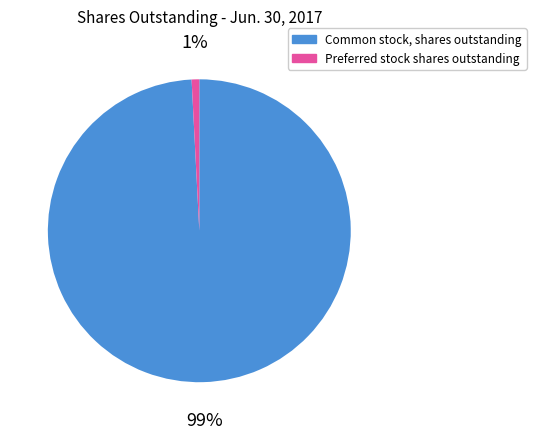

Is the sum of Common stock, shares outstanding and Preferred stock shares outstanding greater than half?

Yes